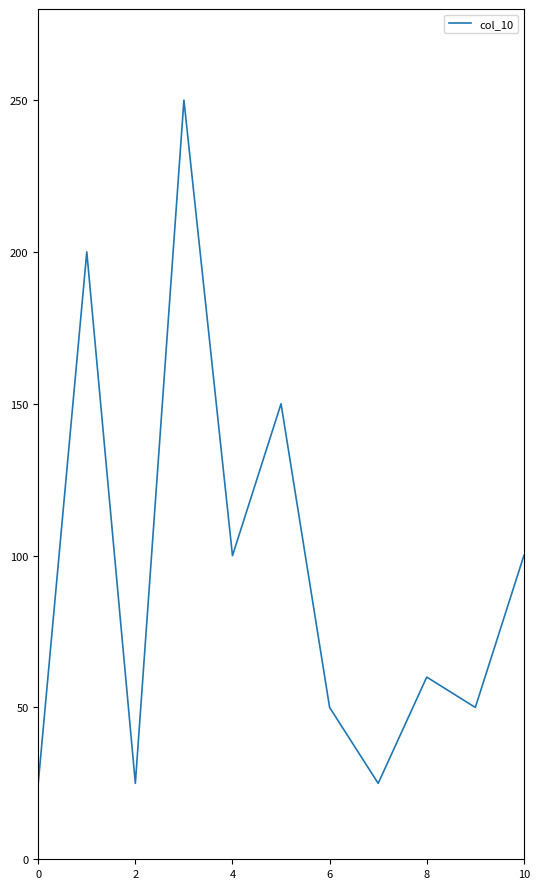

What is the difference between the maximum and minimum values?

225